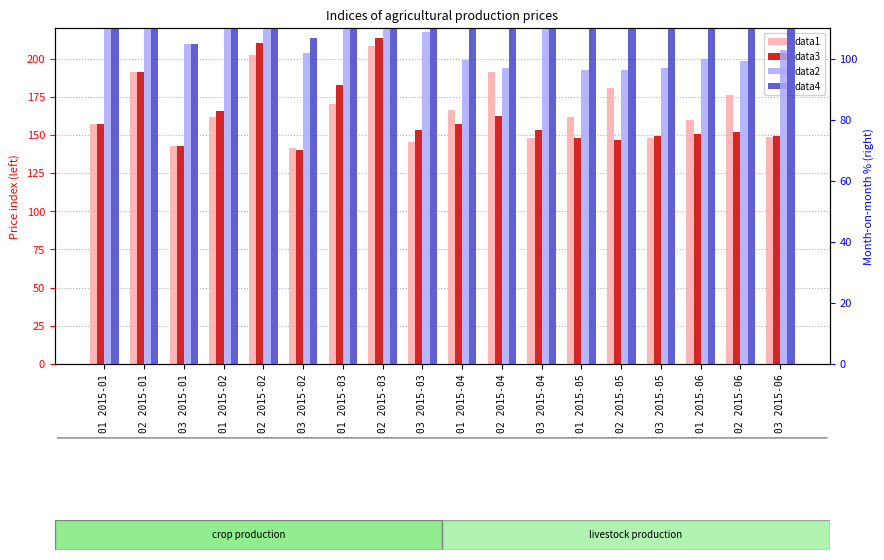

What is the sum of the data2 values at 01 2015-06 and 03 2015-02?

201.8